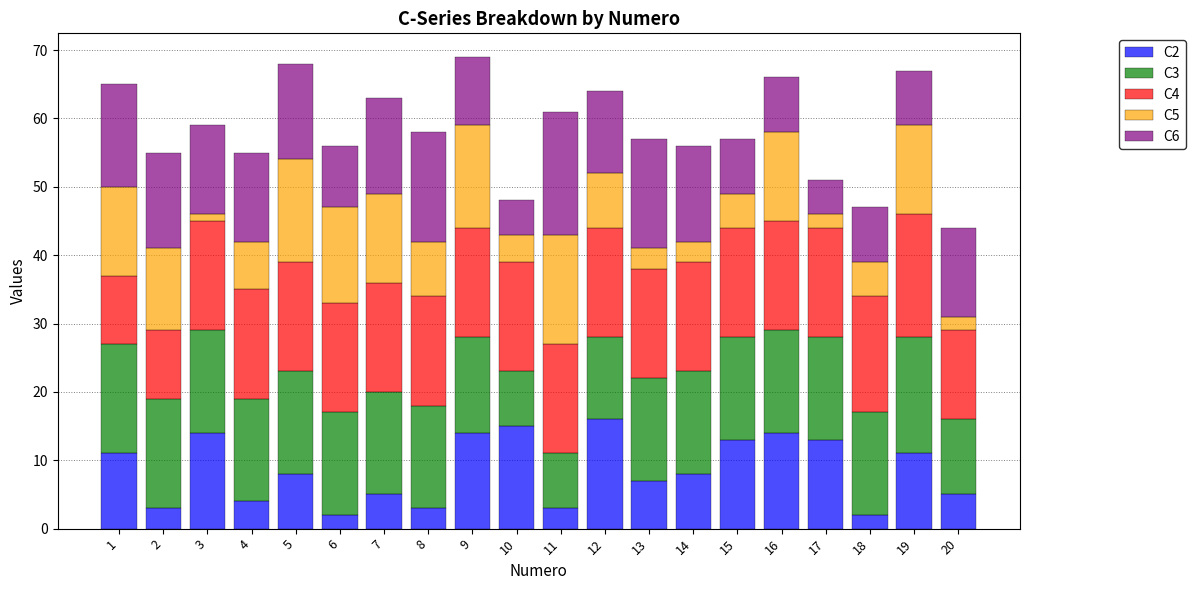

True or false: C2 has a value of 15 at 10.

True